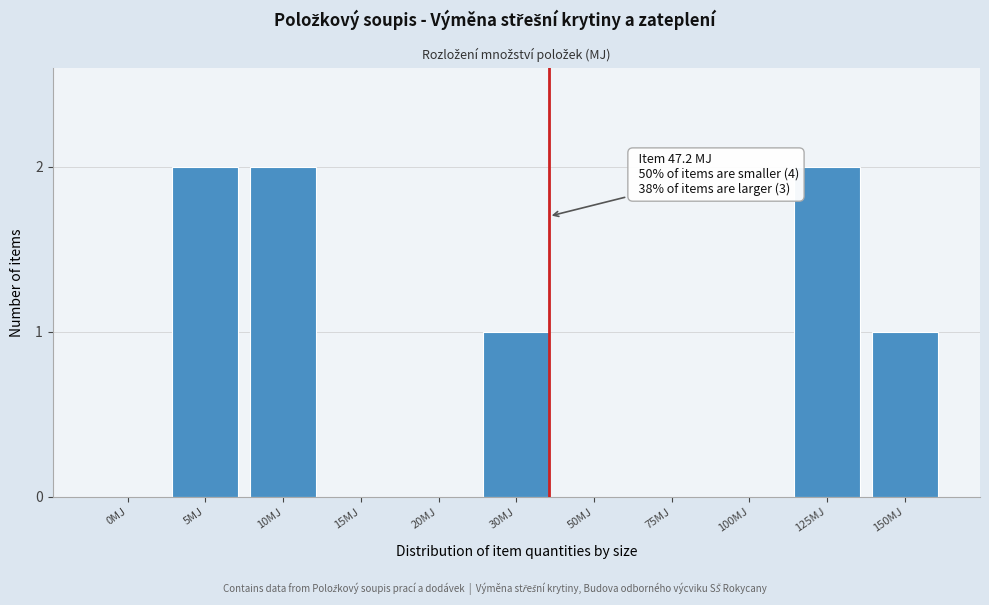

Reading left to right, list all the values displayed in this chart.

0MJ=0	5MJ=2	10MJ=2	15MJ=0	20MJ=0	30MJ=1	50MJ=0	75MJ=0	100MJ=0	125MJ=2	150MJ=1